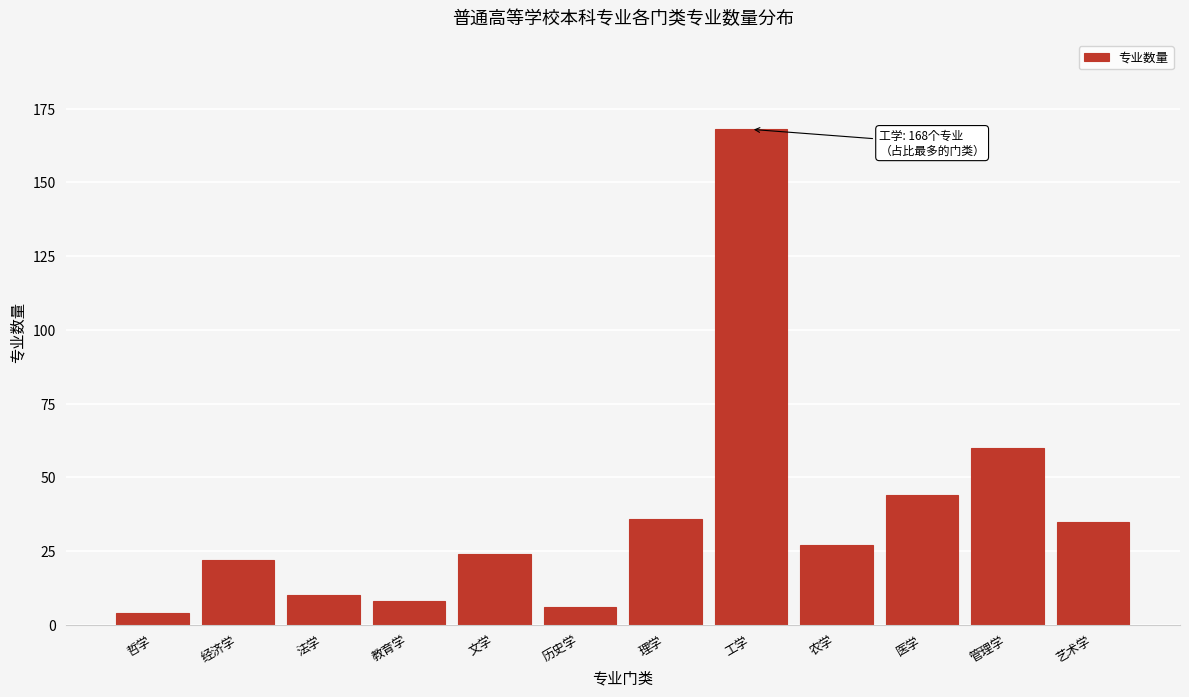

Reading right to left, what are all the values shown in this chart?

35	60	44	27	168	36	6	24	8	10	22	4